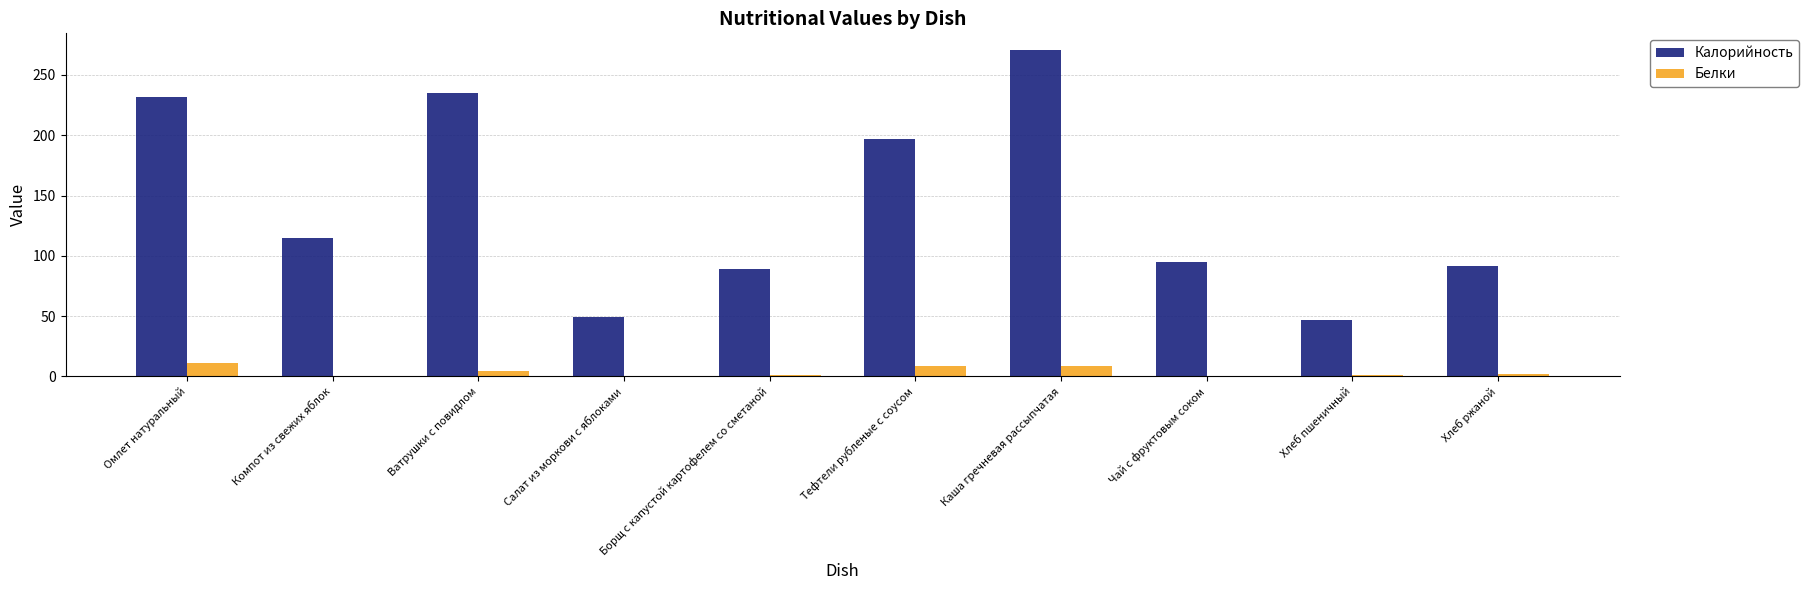

What is the maximum value for Белки?

11.2